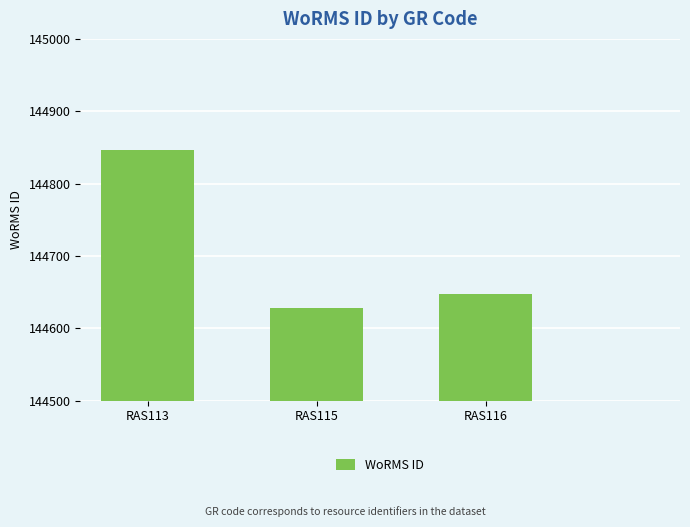

Is it true that the value at RAS115 is 90012?

False